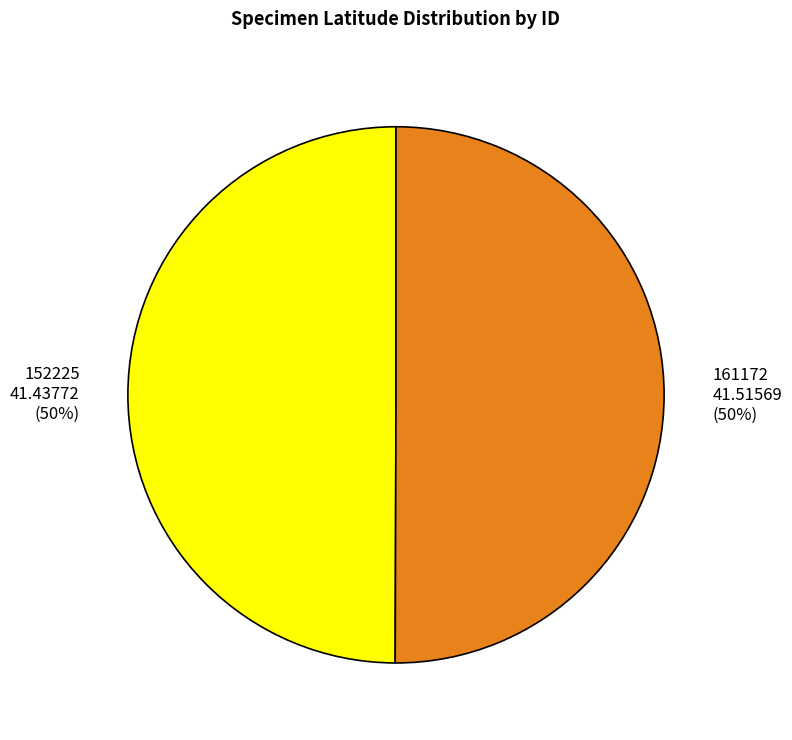

Is it true that 161172 is 59% of the pie?

False